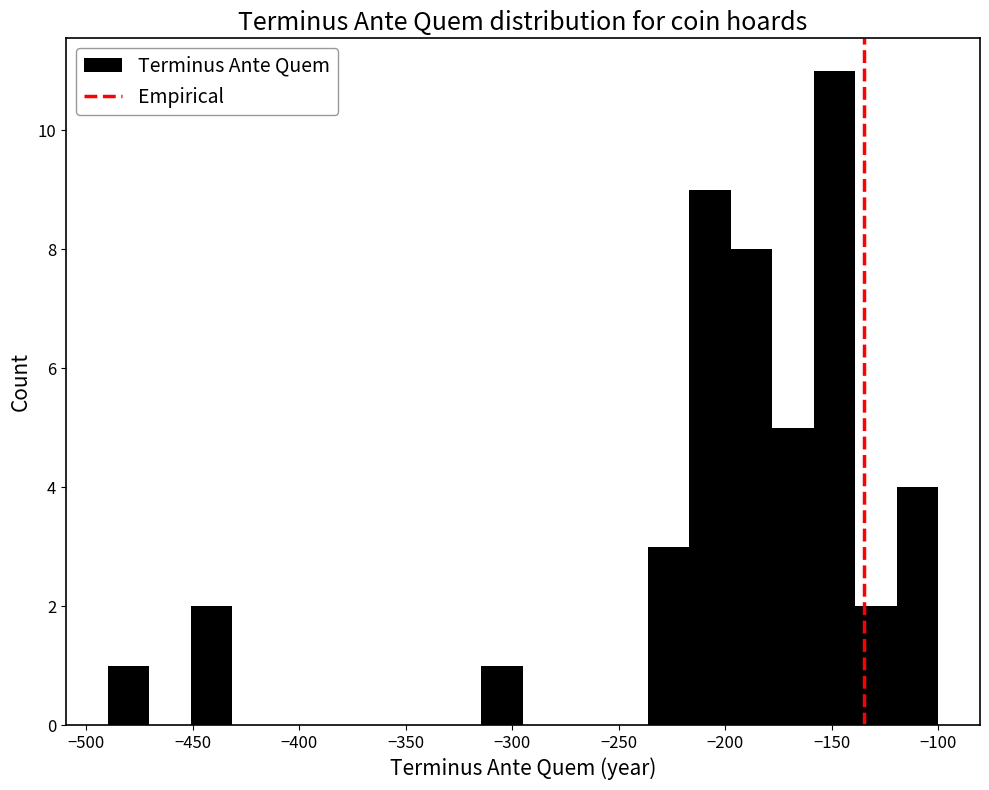

Read against the x-axis, roughly where is the centre of the tallest bar?

-150